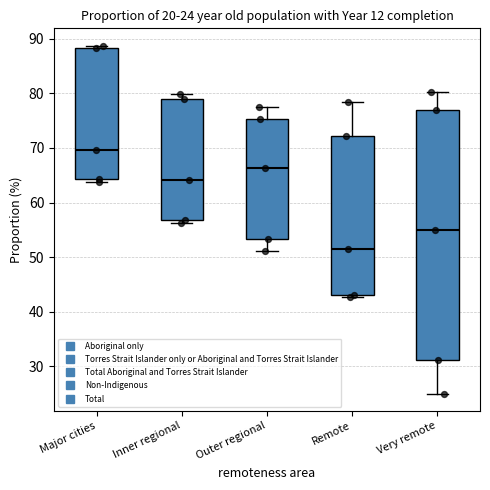

Which box is the tallest, from its lower edge to its upper edge?

Very remote